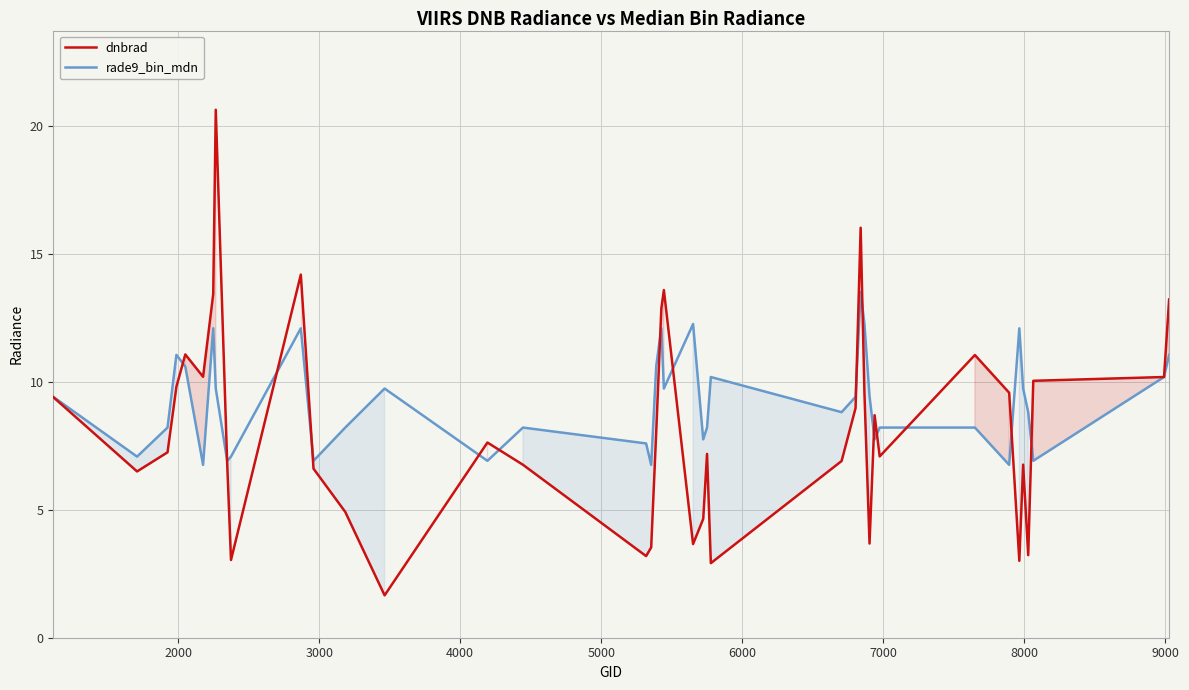

Which series has the largest range (max minus min)?

dnbrad